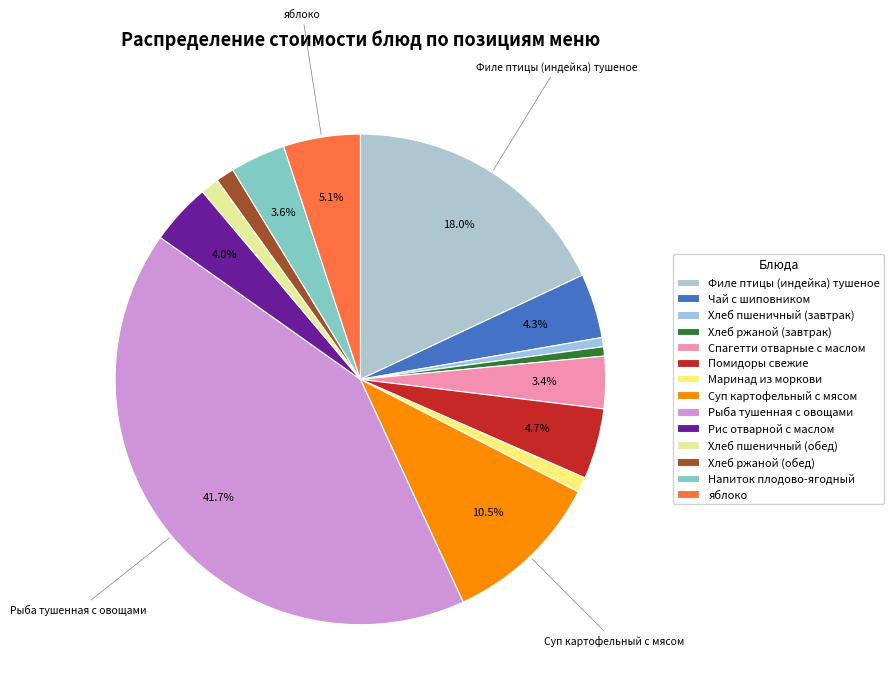

Count the number of slices in the pie.

14